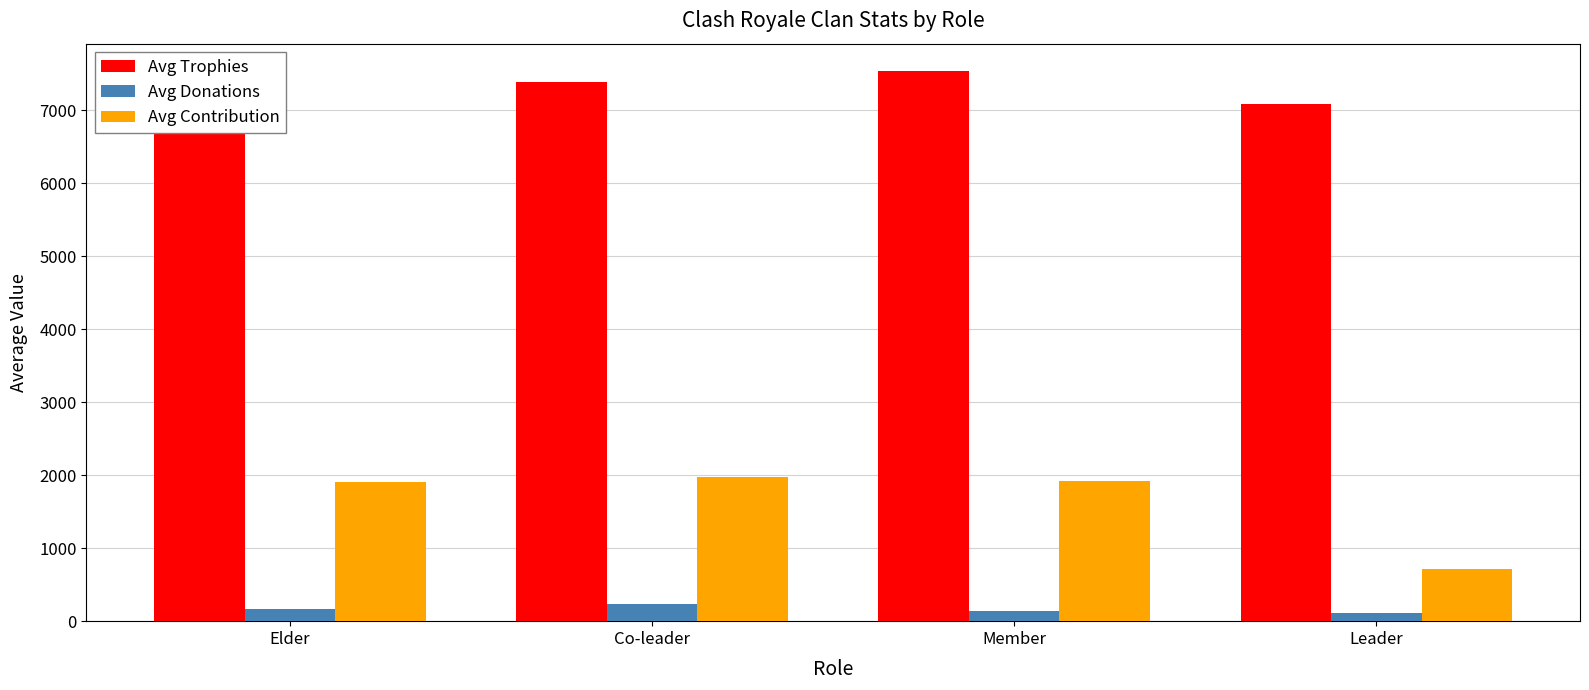

How many values in the Avg Contribution series are below 1919?

2